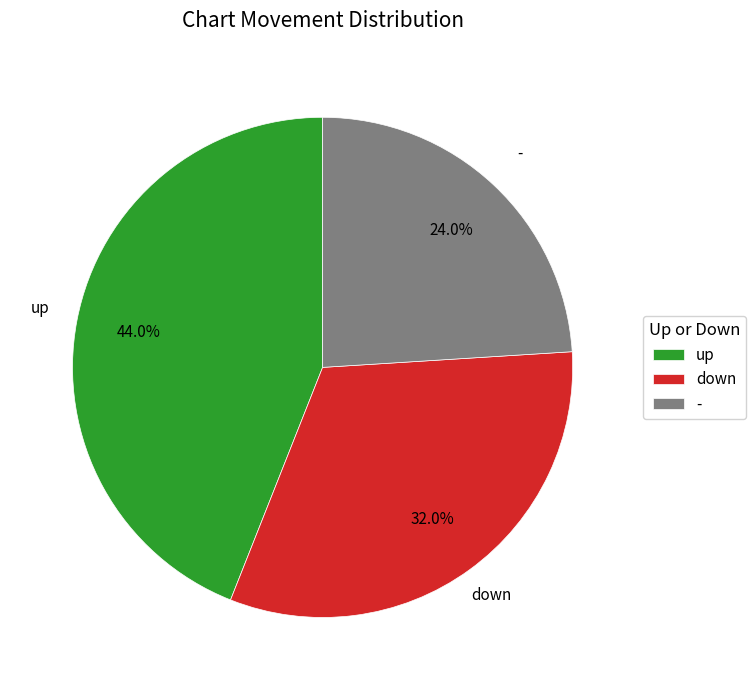

To the nearest percent, what is the difference between the largest and smallest slice percentages?

20%